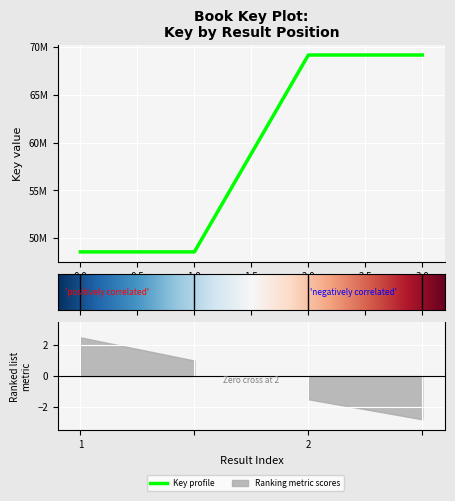

Which label corresponds to the smallest value in the chart?

1